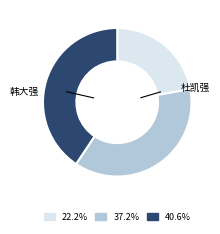

Is there a majority slice in this chart?

No